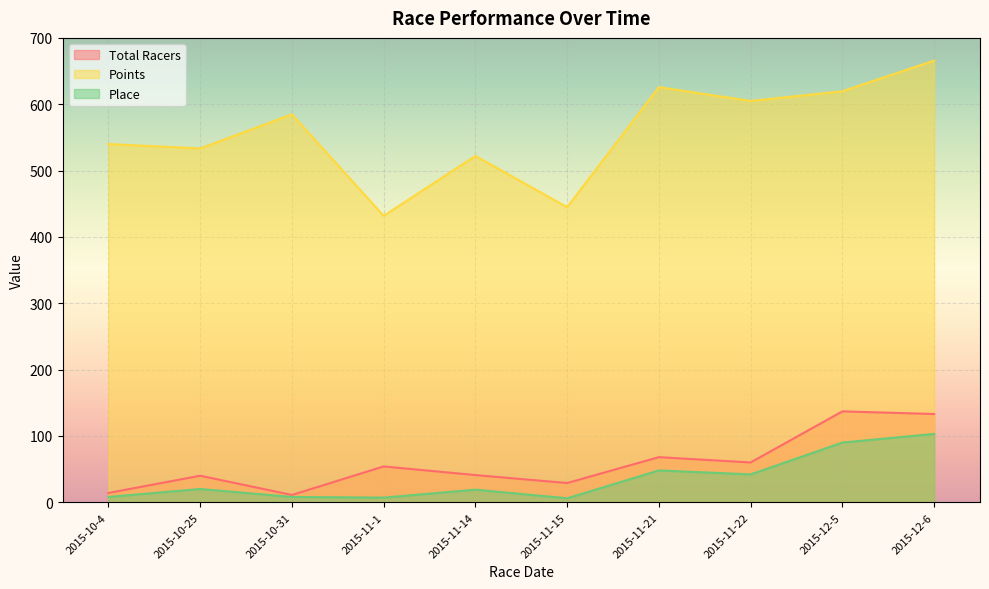

How many categories are shown in the chart?

10